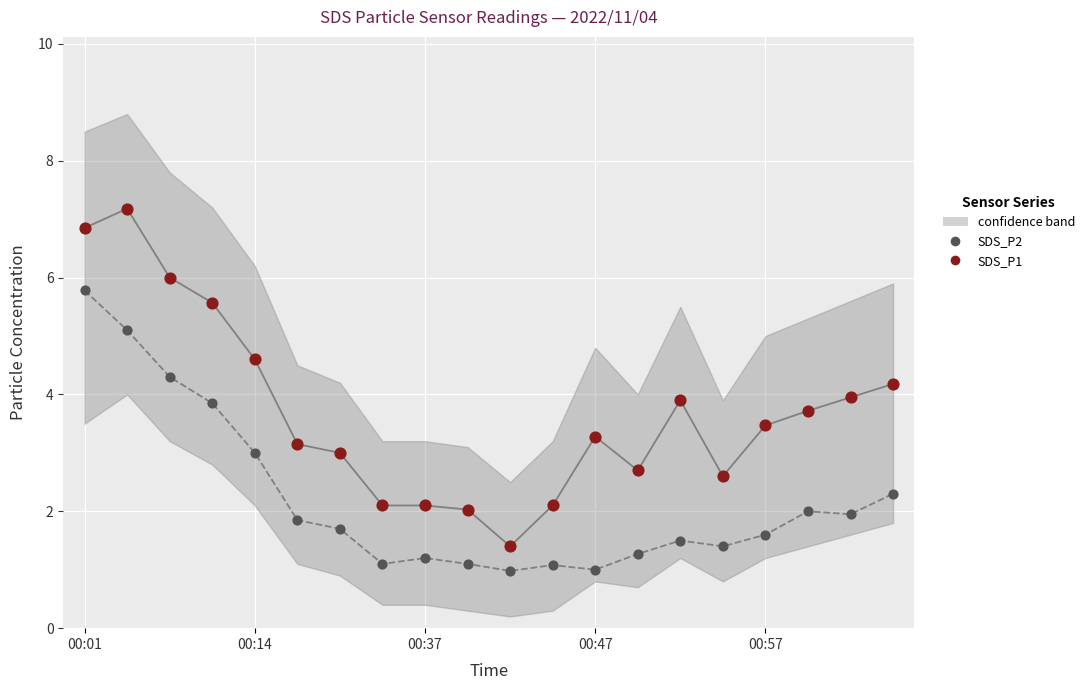

Across all data points, what is the range of Y values (max minus min)?

6.2